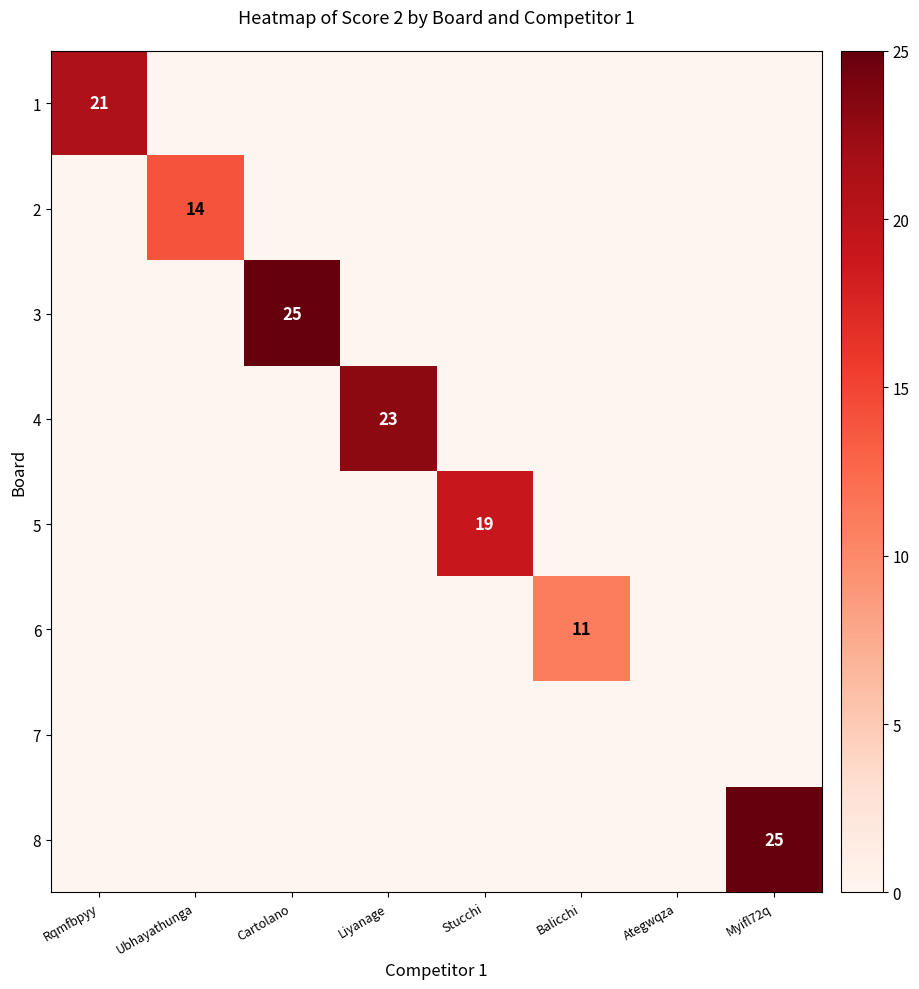

Which series has the largest range (max minus min)?

3